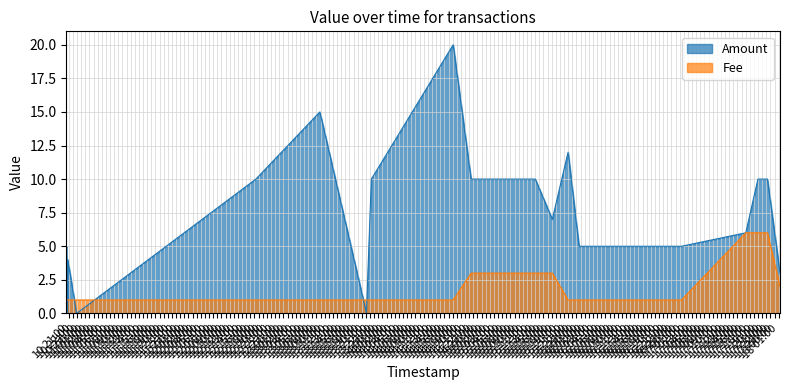

How many lines are shown in the chart?

2